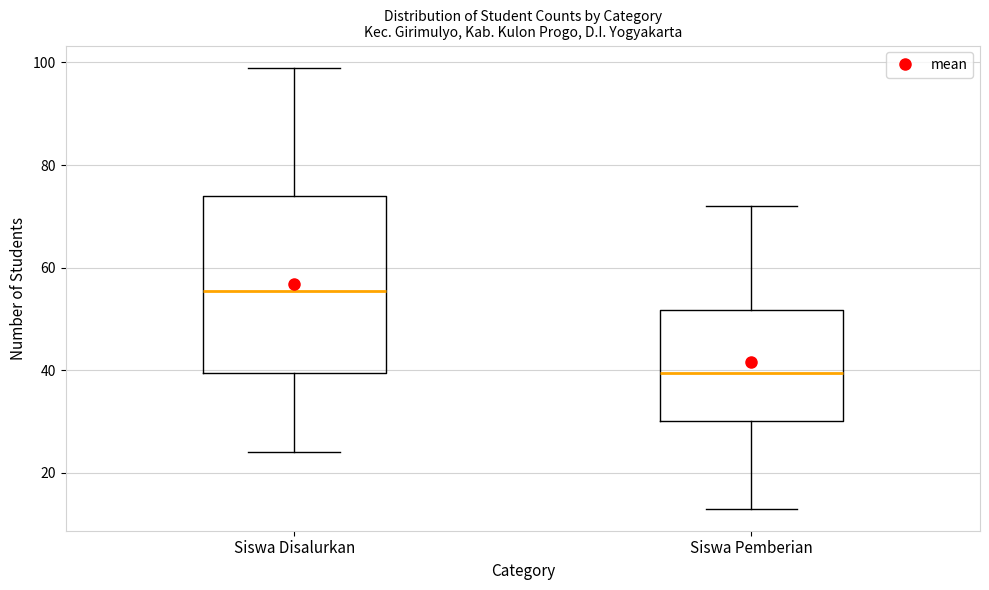

Reading left to right, transcribe this box plot: for each box, give where its median line is, the range the box spans, and where its two whiskers end, as read against the y-axis. The values are not printed on the chart, so give them approximately, as read against the axis.

Siswa Disalurkan: median 56, box 40 to 74, whiskers 24 to 100
Siswa Pemberian: median 40, box 30 to 52, whiskers 14 to 72